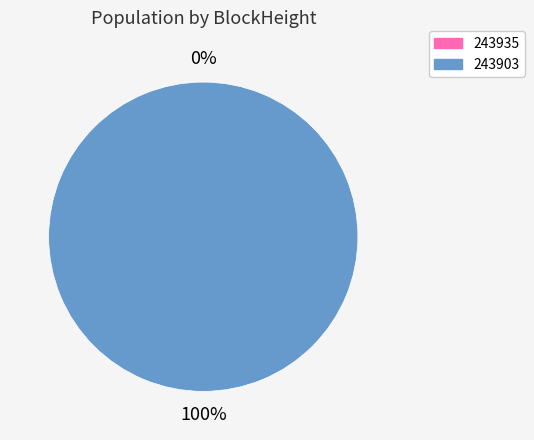

To the nearest percent, what percentage of the pie is 243903?

100%